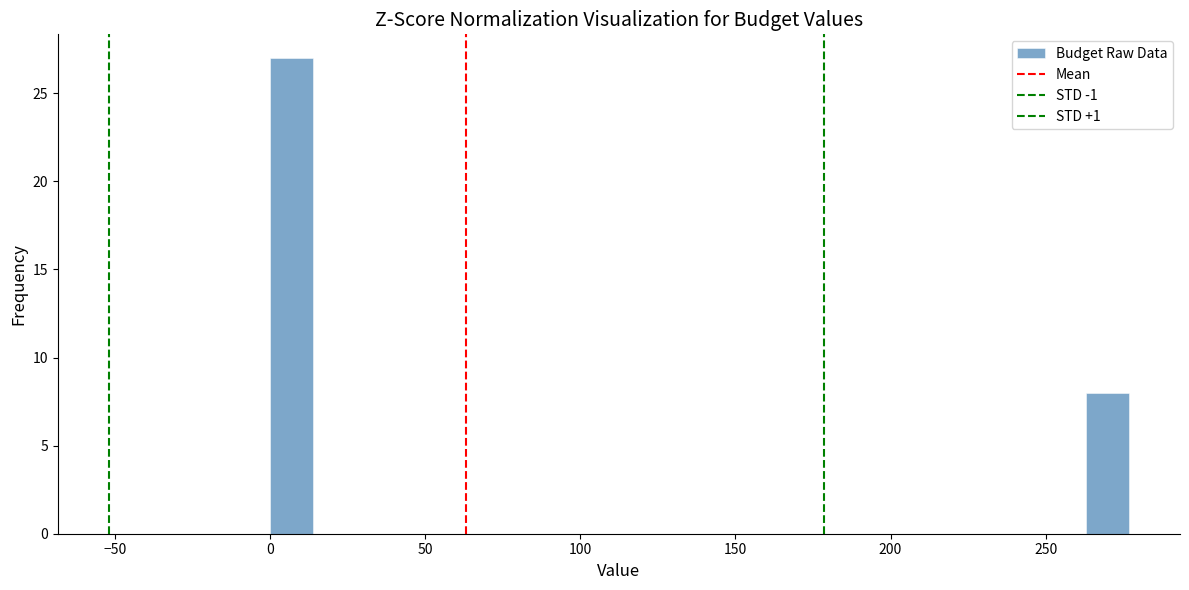

Around what value on the x-axis is the tallest bar? Give the approximate position of its centre, as read against the axis.

5